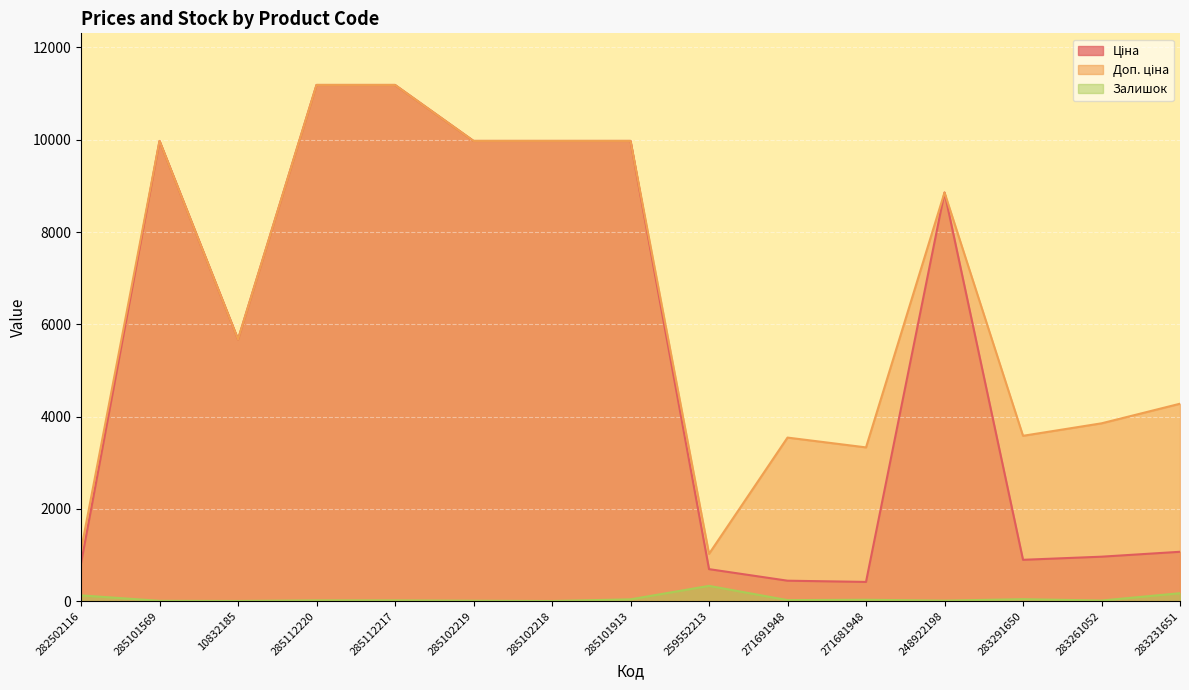

How many interior local peaks does the Залишок series have?

3